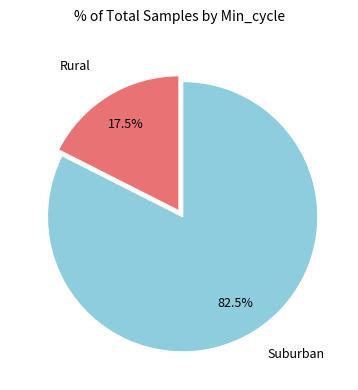

Does any single category account for the majority?

Yes